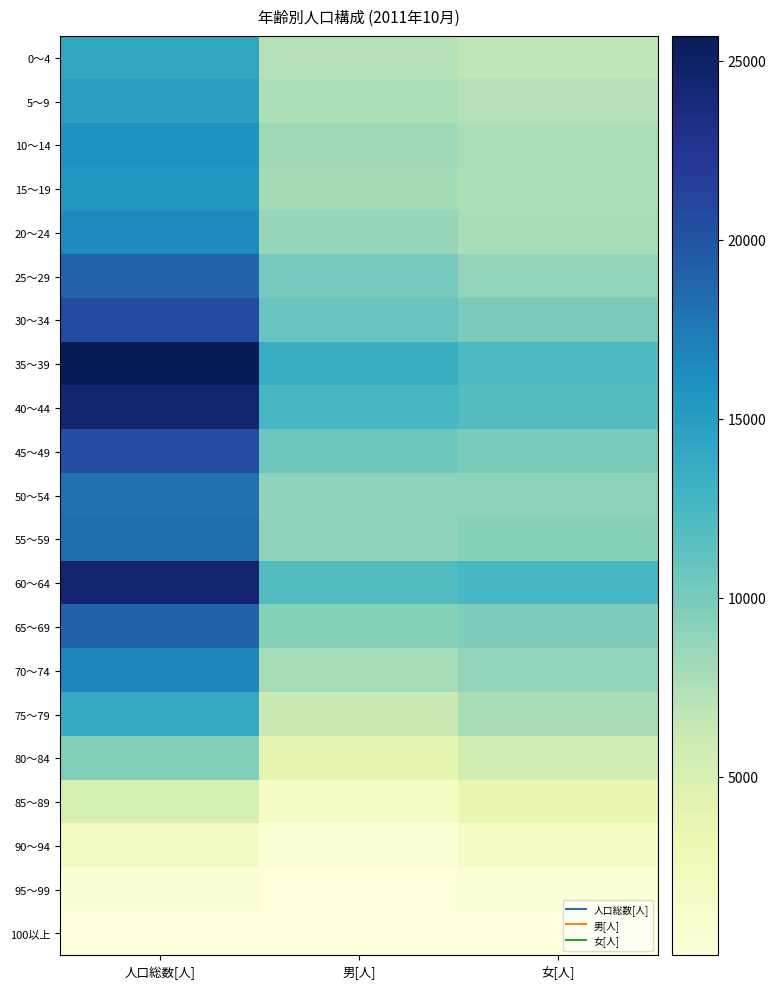

Reading left to right, list all the values displayed in this chart.

0～4: 人口総数[人]=14139	男[人]=7321	女[人]=6818
5～9: 人口総数[人]=14892	男[人]=7565	女[人]=7327
10～14: 人口総数[人]=15872	男[人]=8184	女[人]=7688
15～19: 人口総数[人]=15625	男[人]=8026	女[人]=7599
20～24: 人口総数[人]=16371	男[人]=8594	女[人]=7777
25～29: 人口総数[人]=18840	男[人]=10086	女[人]=8754
30～34: 人口総数[人]=20723	男[人]=10831	女[人]=9892
35～39: 人口総数[人]=25689	男[人]=13471	女[人]=12218
40～44: 人口総数[人]=24311	男[人]=12550	女[人]=11761
45～49: 人口総数[人]=20530	男[人]=10493	女[人]=10037
50～54: 人口総数[人]=17972	男[人]=9006	女[人]=8966
55～59: 人口総数[人]=18247	男[人]=9002	女[人]=9245
60～64: 人口総数[人]=24447	男[人]=11948	女[人]=12499
65～69: 人口総数[人]=18983	男[人]=9254	女[人]=9729
70～74: 人口総数[人]=16729	男[人]=7936	女[人]=8793
75～79: 人口総数[人]=13931	男[人]=6192	女[人]=7739
80～84: 人口総数[人]=9460	男[人]=3917	女[人]=5543
85～89: 人口総数[人]=5176	男[人]=1655	女[人]=3521
90～94: 人口総数[人]=2021	男[人]=421	女[人]=1600
95～99: 人口総数[人]=567	男[人]=90	女[人]=477
100以上: 人口総数[人]=98	男[人]=13	女[人]=85